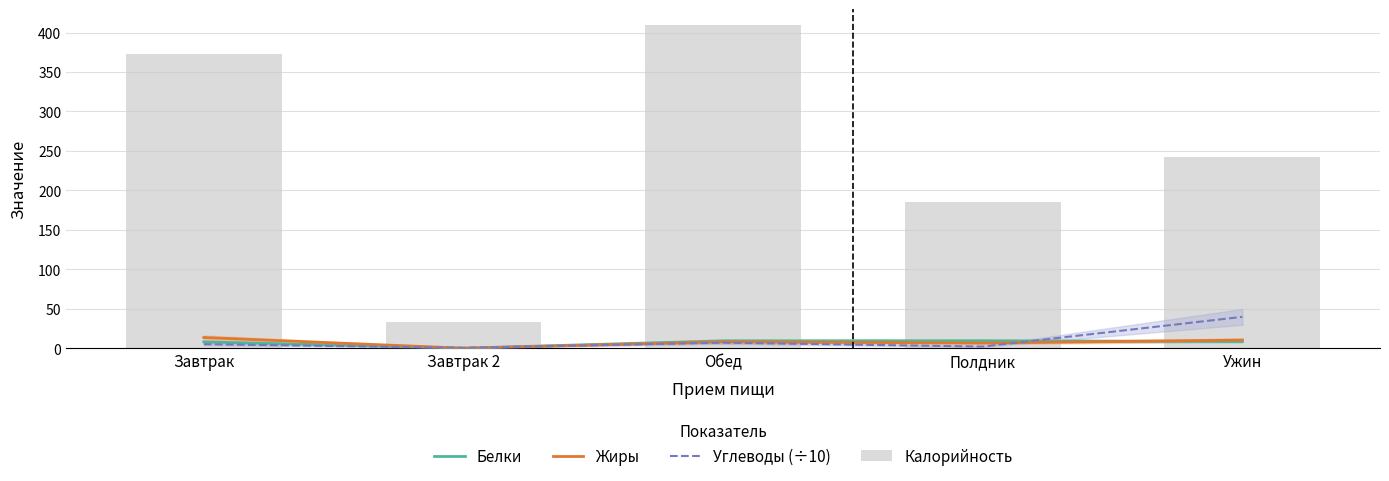

Which series changed the most between Завтрак and Завтрак 2?

Калорийность